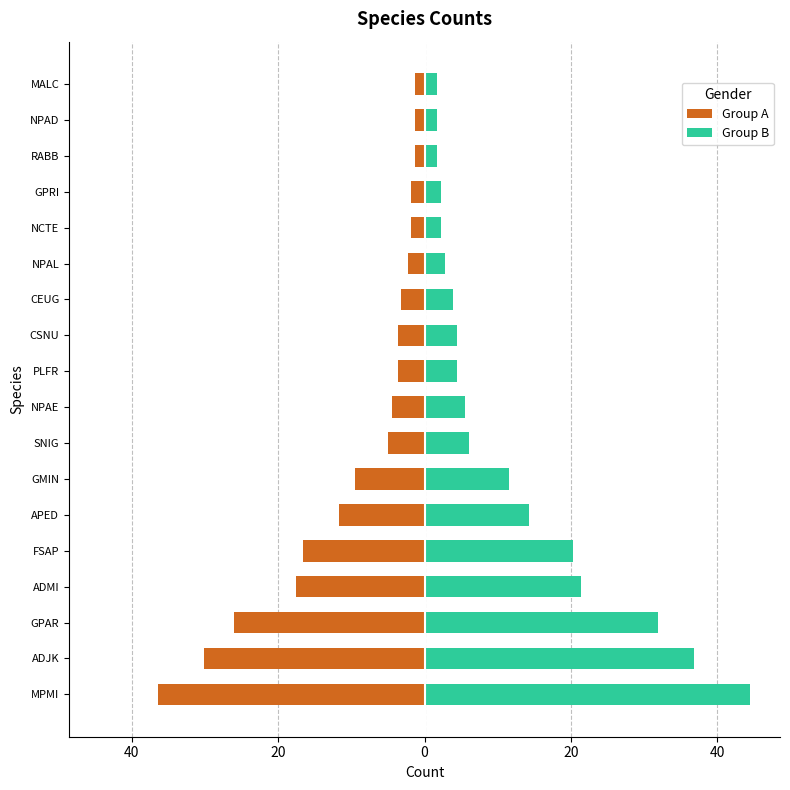

What is the average value of the Group A series?

-9.9